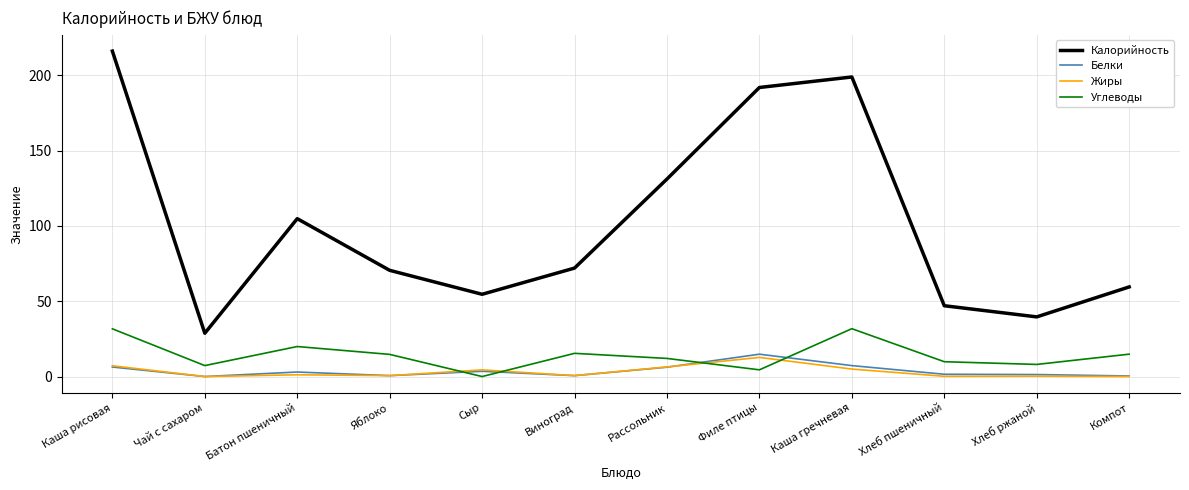

What is the average value of the Калорийность series?

101.2